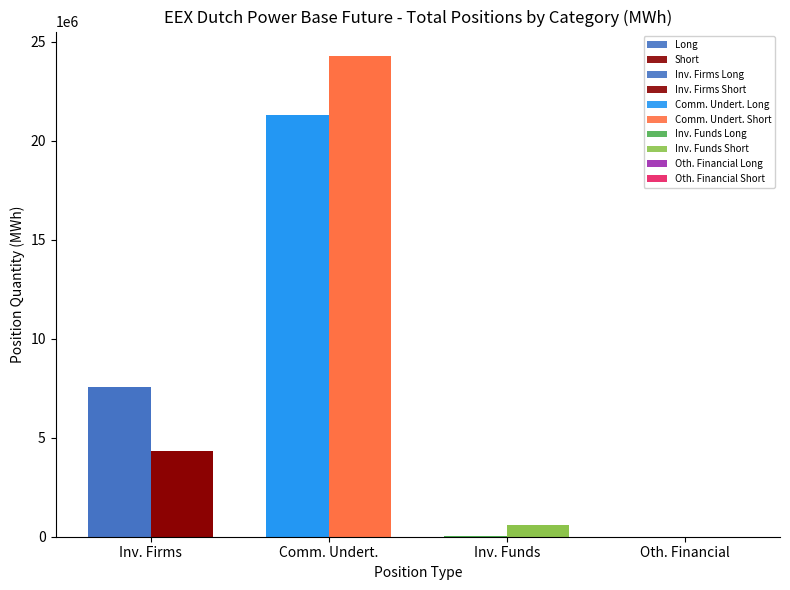

What is the value of the Long bar at the 2nd from the left?

21318616